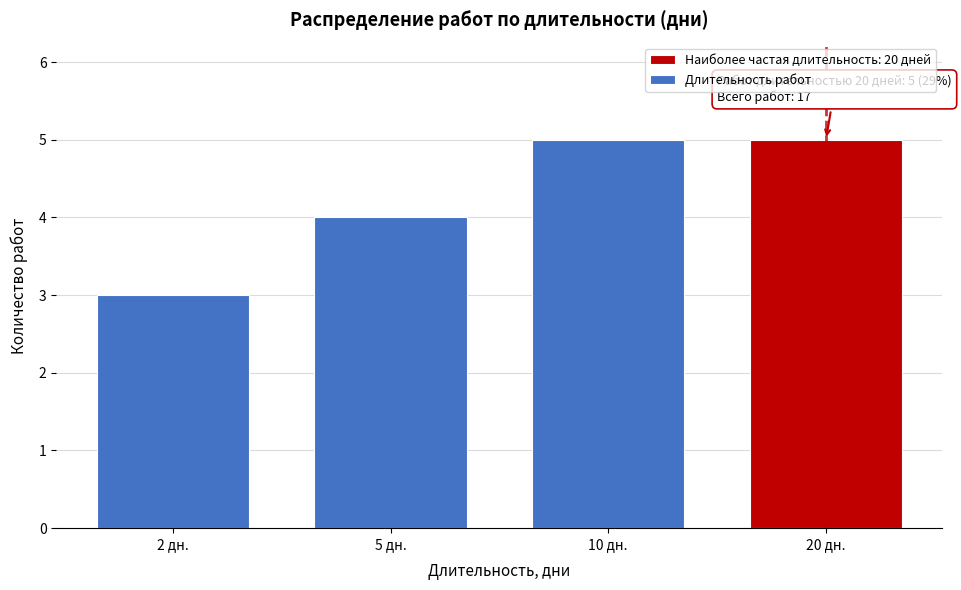

Reading right to left, what are all the values shown in this chart?

5	5	4	3